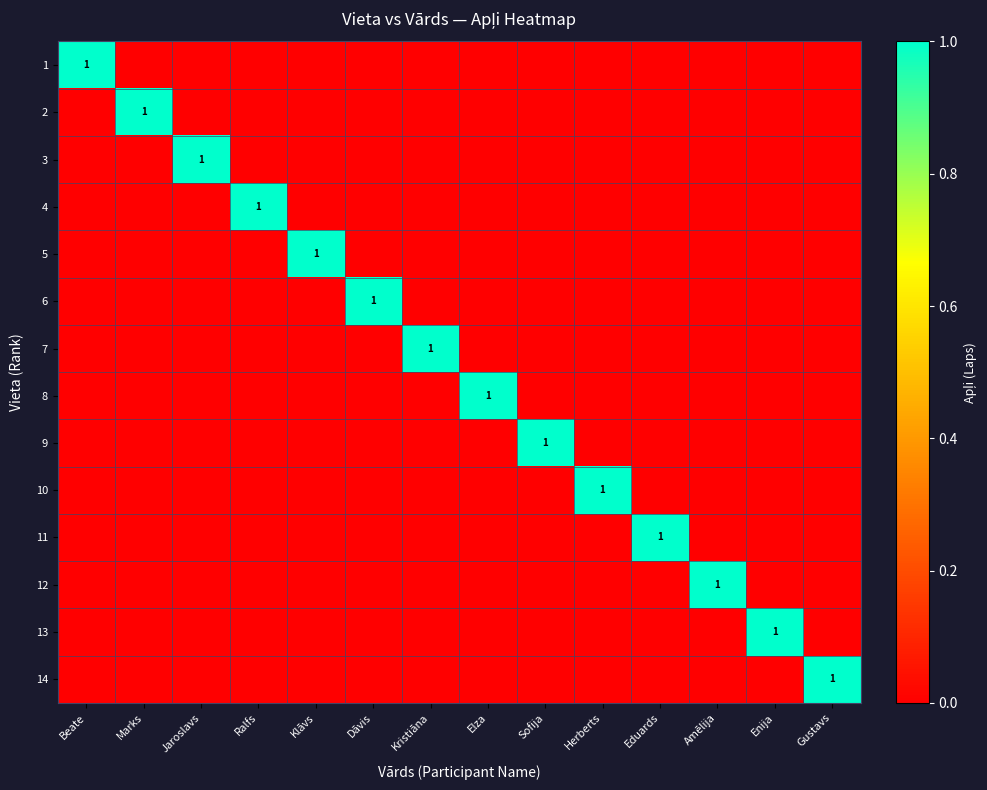

The value of 7 at Kristiāna is 0. True or false?

False